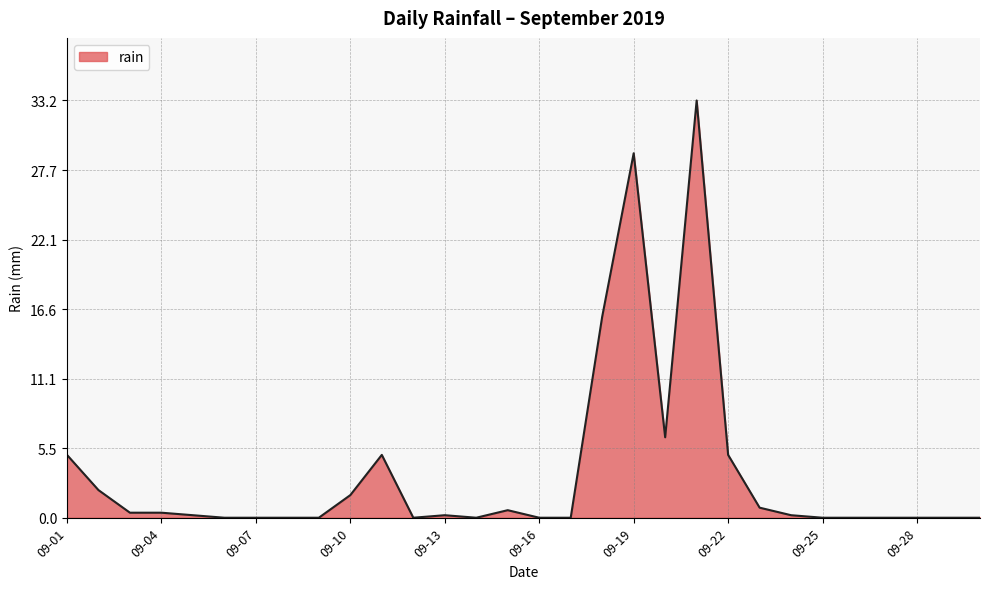

Reading left to right, extract all data points from this chart.

5.0	2.2	0.4	0.4	0.2	0.0	0.0	0.0	0.0	1.8	5.0	0.0	0.2	0.0	0.6	0.0	0.0	16.0	29.0	6.4	33.2	5.0	0.8	0.2	0.0	0.0	0.0	0.0	0.0	0.0